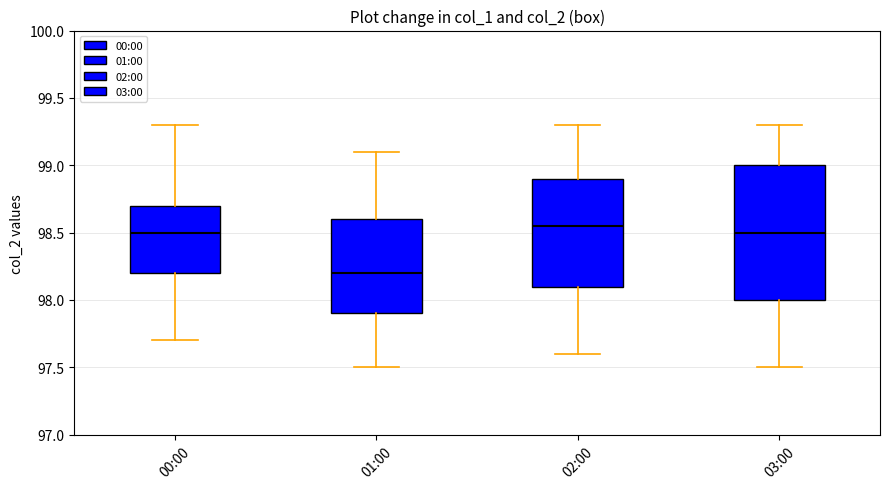

Comparing the boxes themselves (not the whiskers), which one is the tallest?

03:00